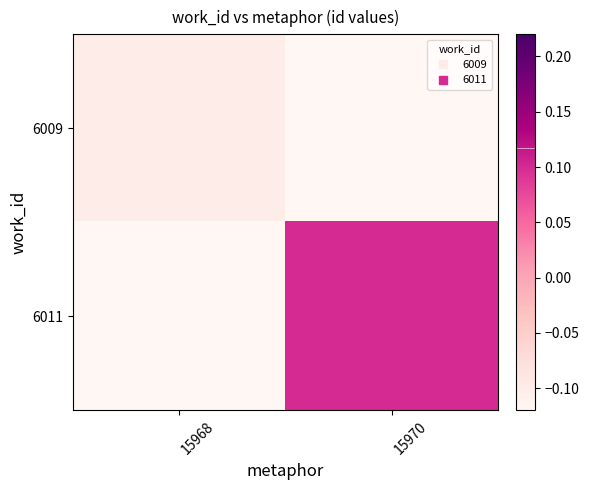

Which series has the widest spread of values?

6011